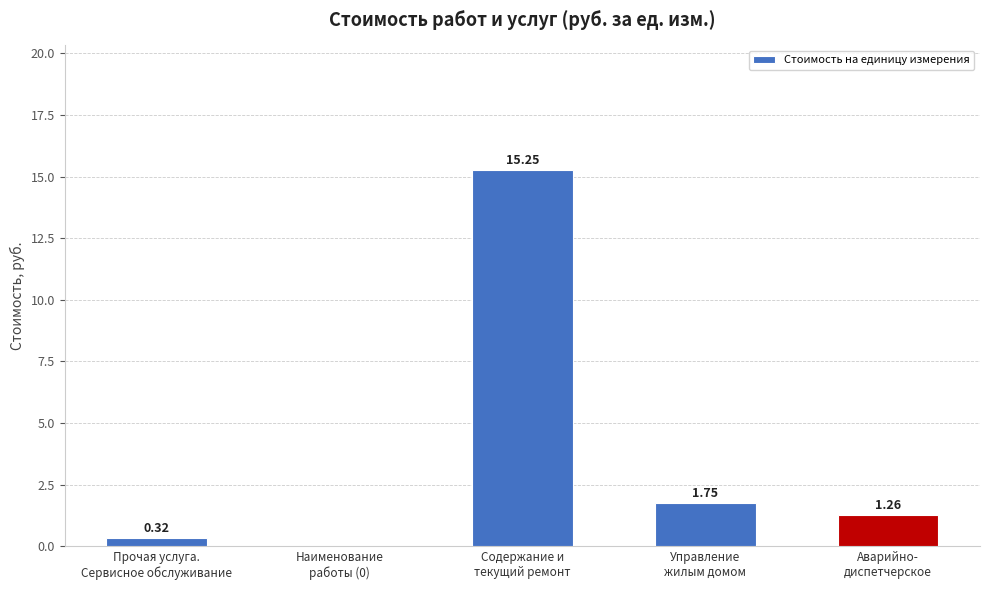

What is the sum of all values?

18.6